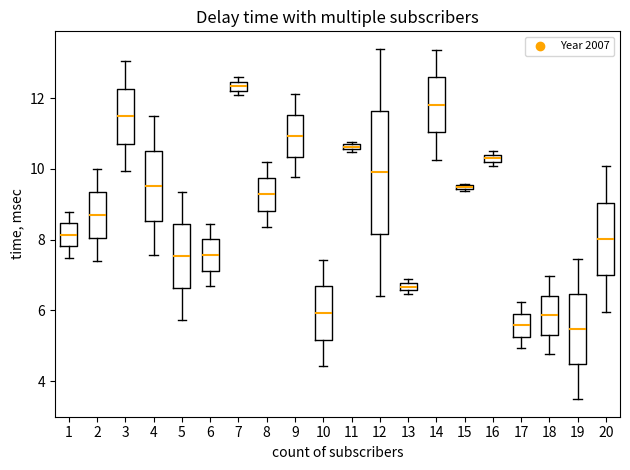

Where is the lower edge of the box at x = 5 on the y-axis? The values are not printed on the chart, so give them approximately, as read against the axis.

6.6